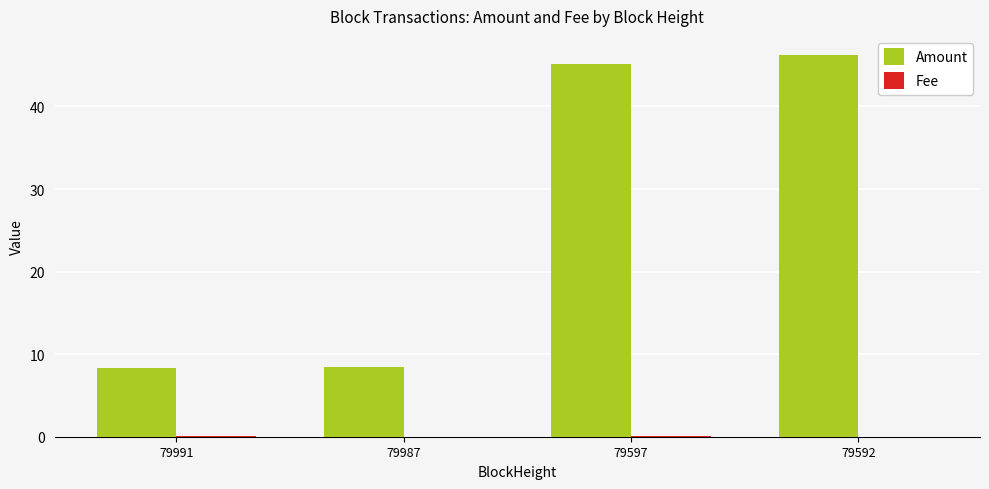

The value of Amount at 79991 is 5.5. True or false?

False